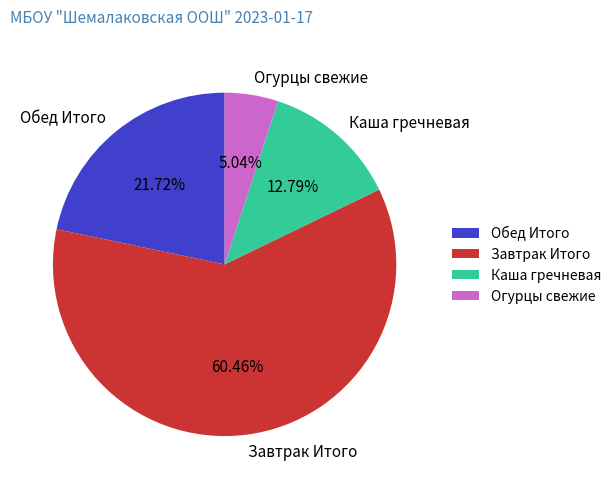

The Огурцы свежие slice represents 5% of the pie. True or false?

True